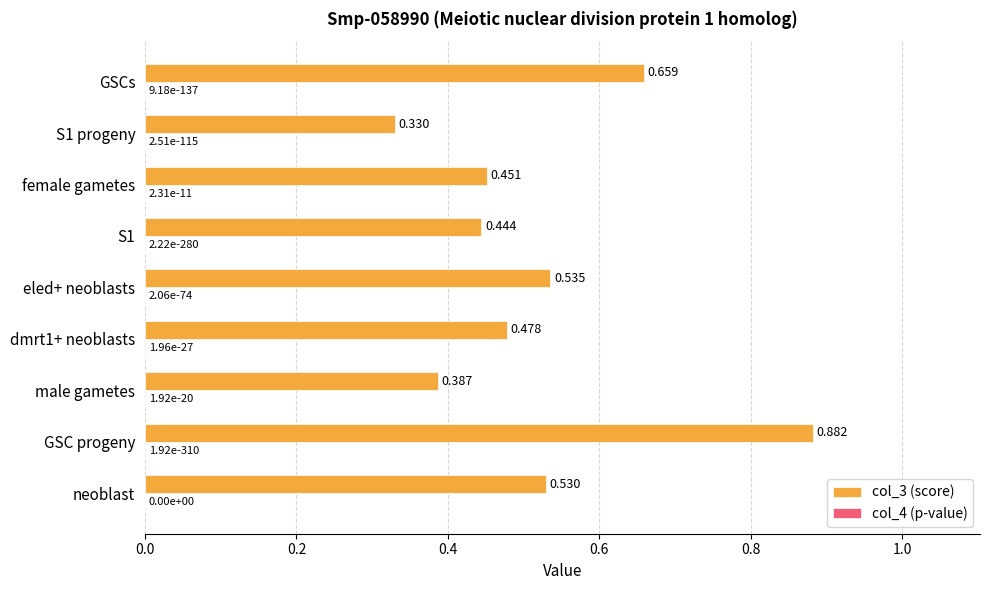

Which category has the highest value across all series?

GSC progeny